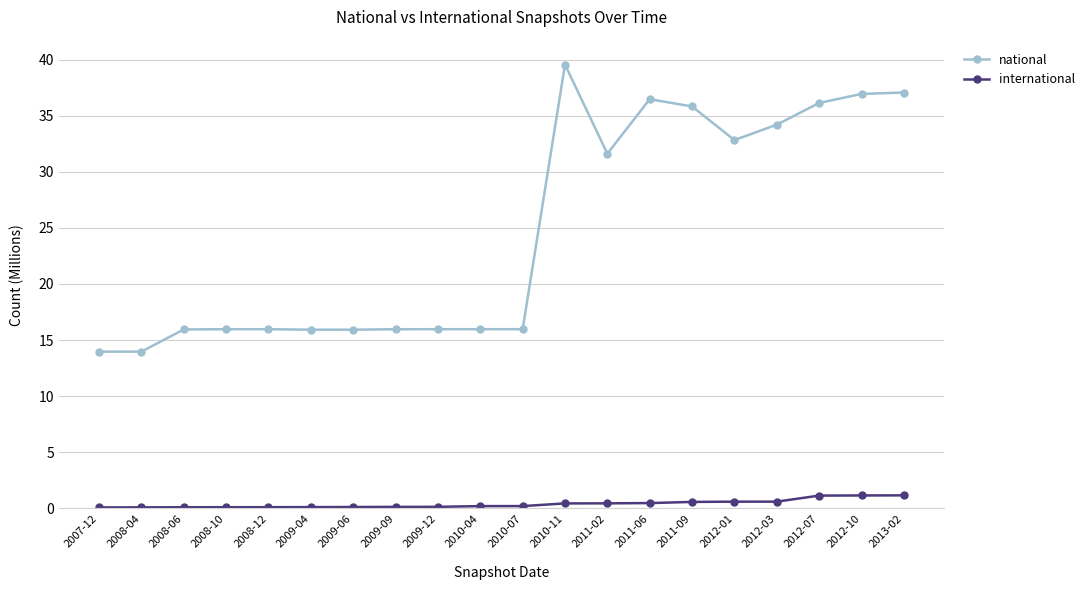

What is the value of the national point at the 9th from the left?

16.0